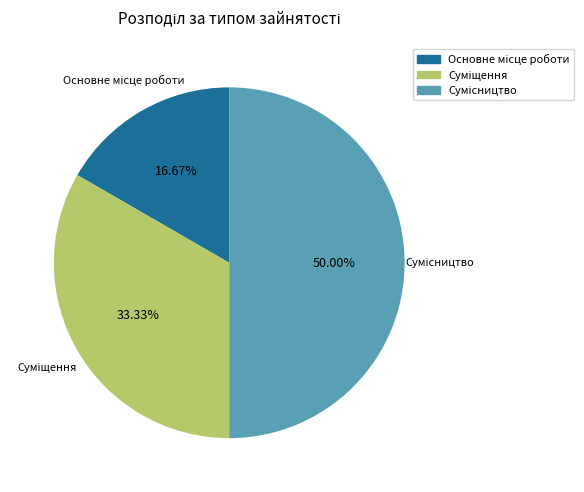

Count the number of slices in the pie.

3